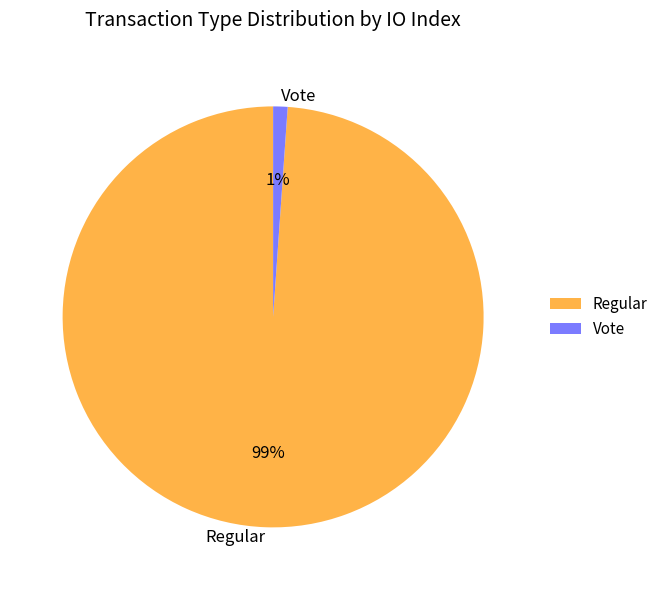

Between Regular and Vote, which is larger?

Regular